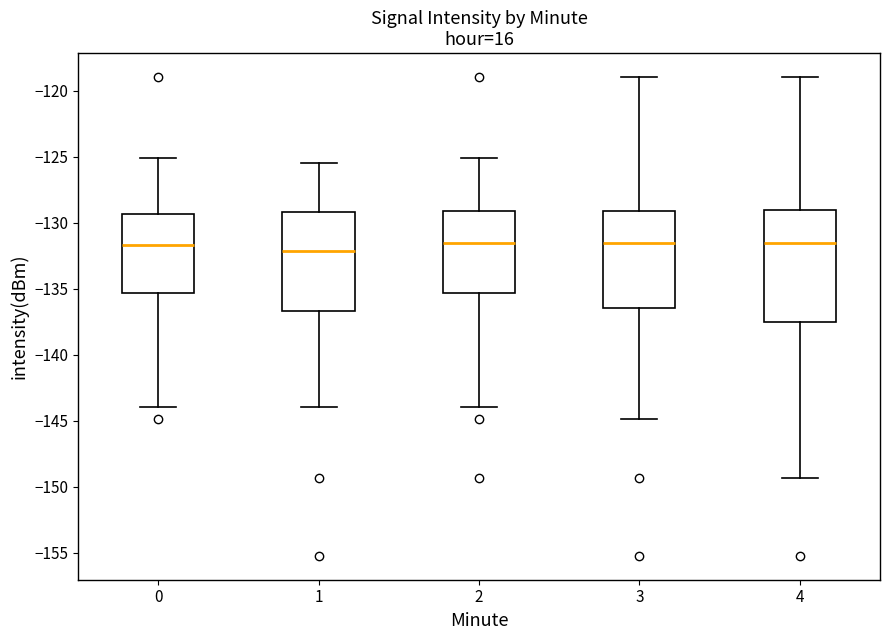

Comparing the boxes themselves (not the whiskers), which one is the tallest?

4